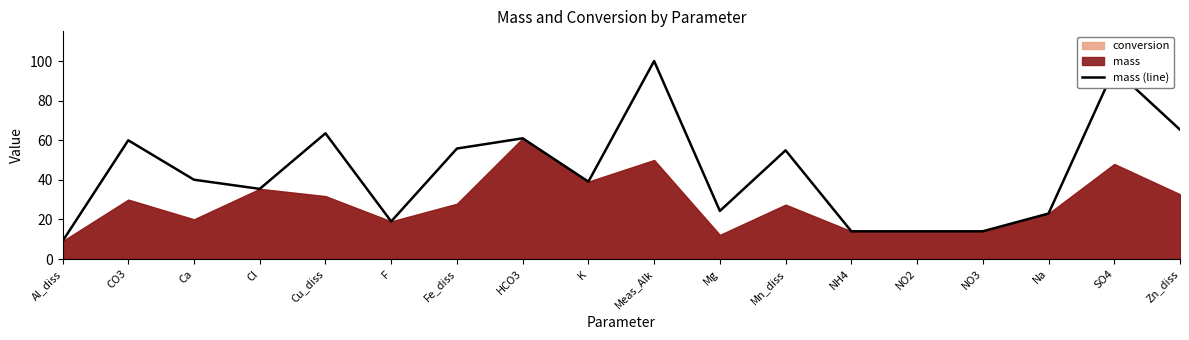

What is the difference between the maximum and minimum values?

91.1